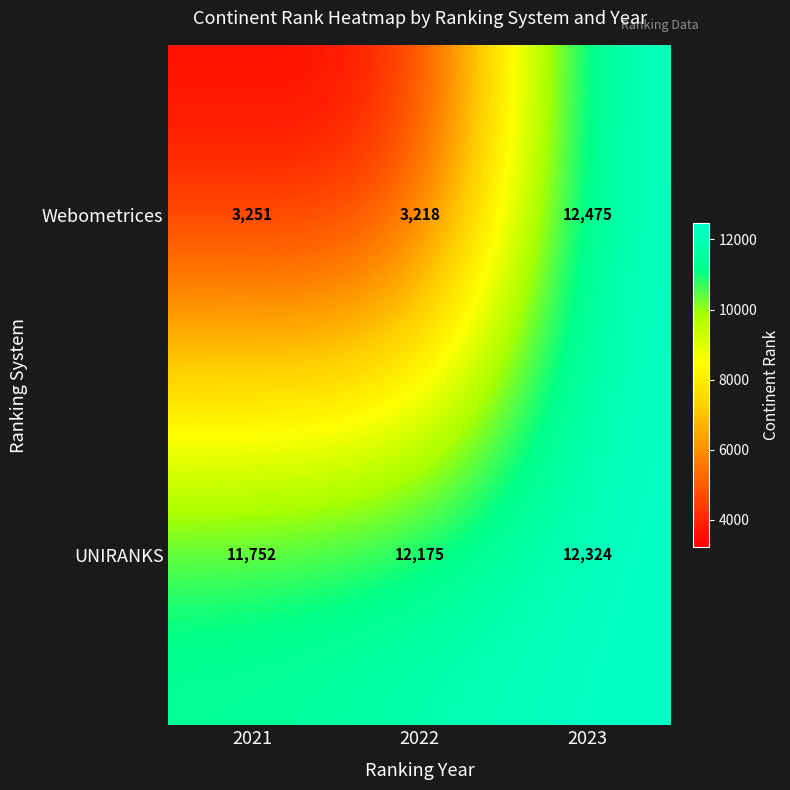

Is it true that UNIRANKS equals 12175 at 2022?

True